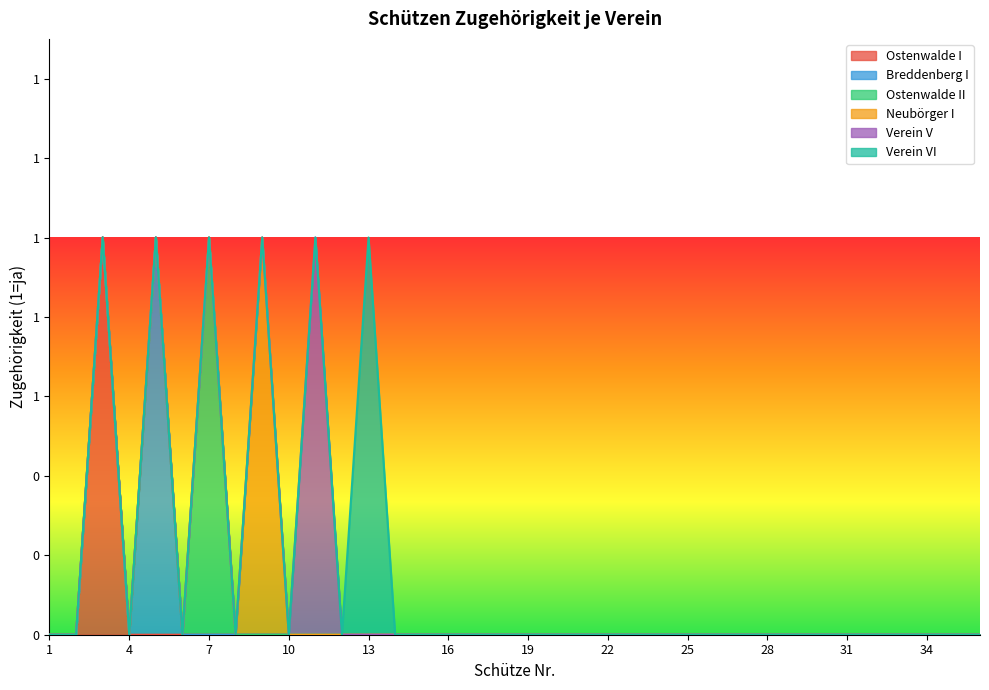

True or false: Verein VI and Neubörger I intersect in this chart.

False